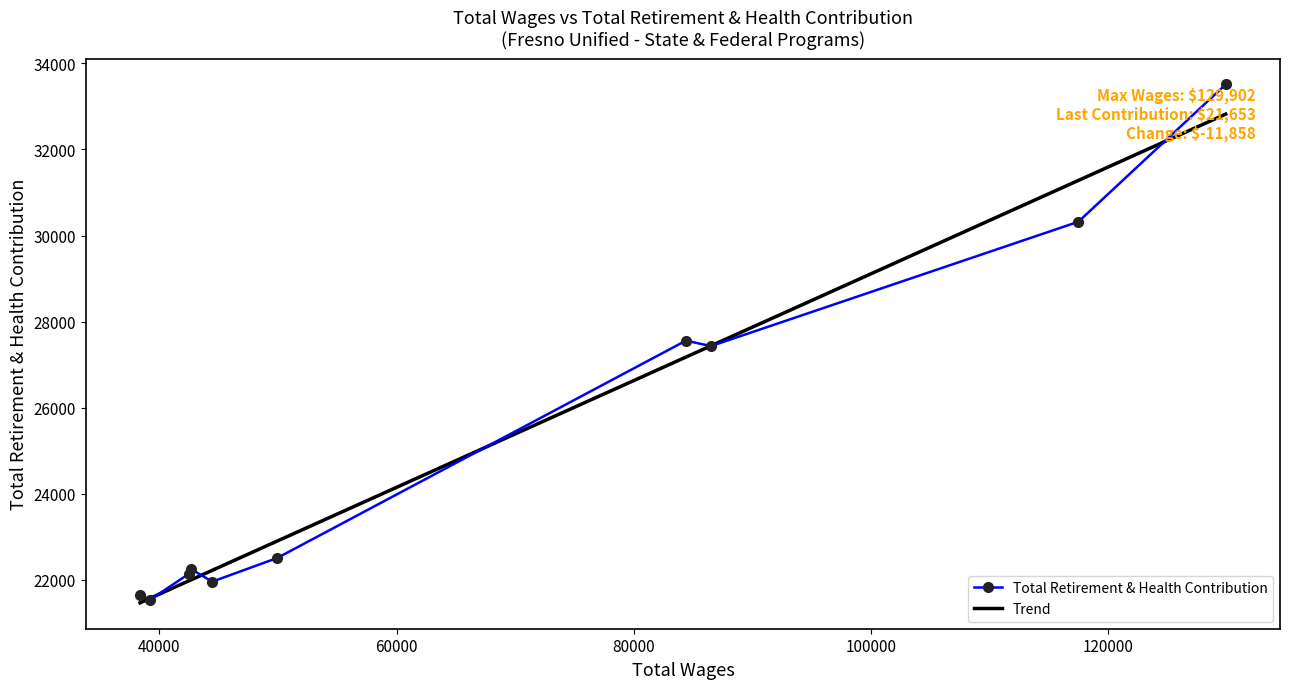

How many series are shown in this chart?

2